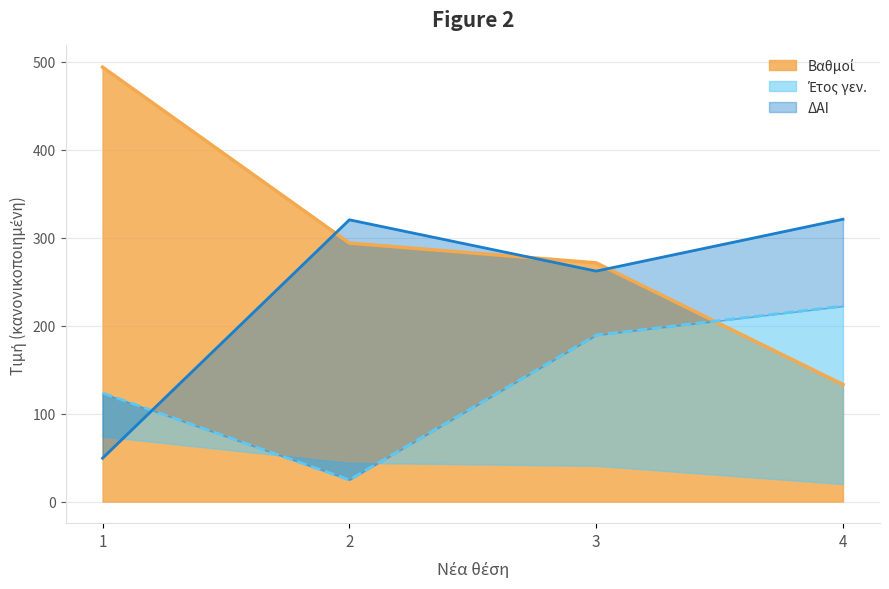

Where is the first local maximum for ΔΑΙ?

2